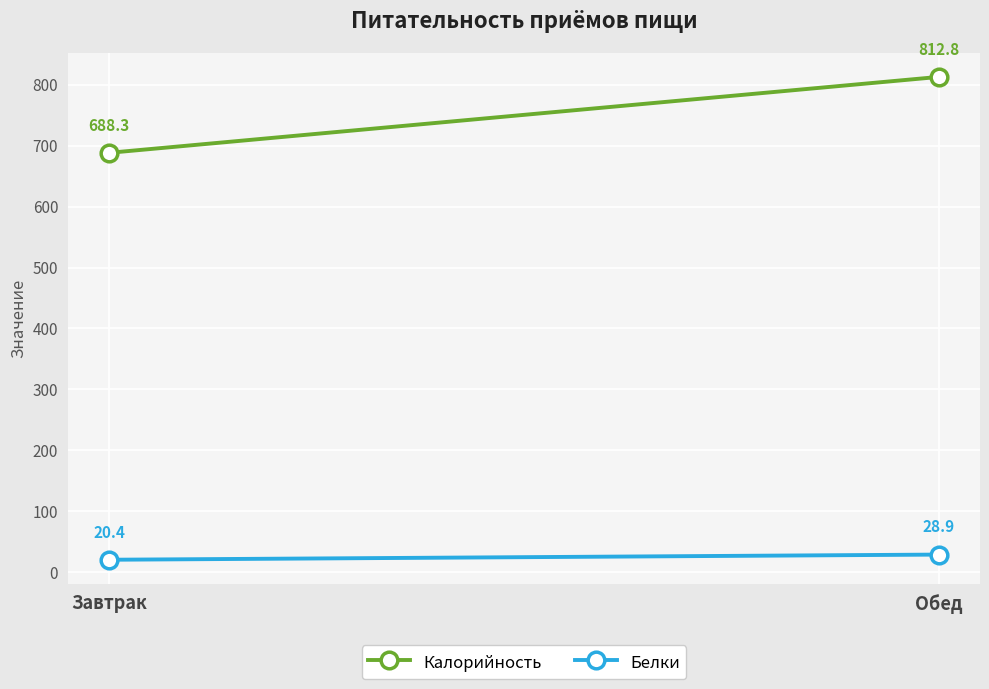

What is the difference between the highest and lowest values at Завтрак?

667.9